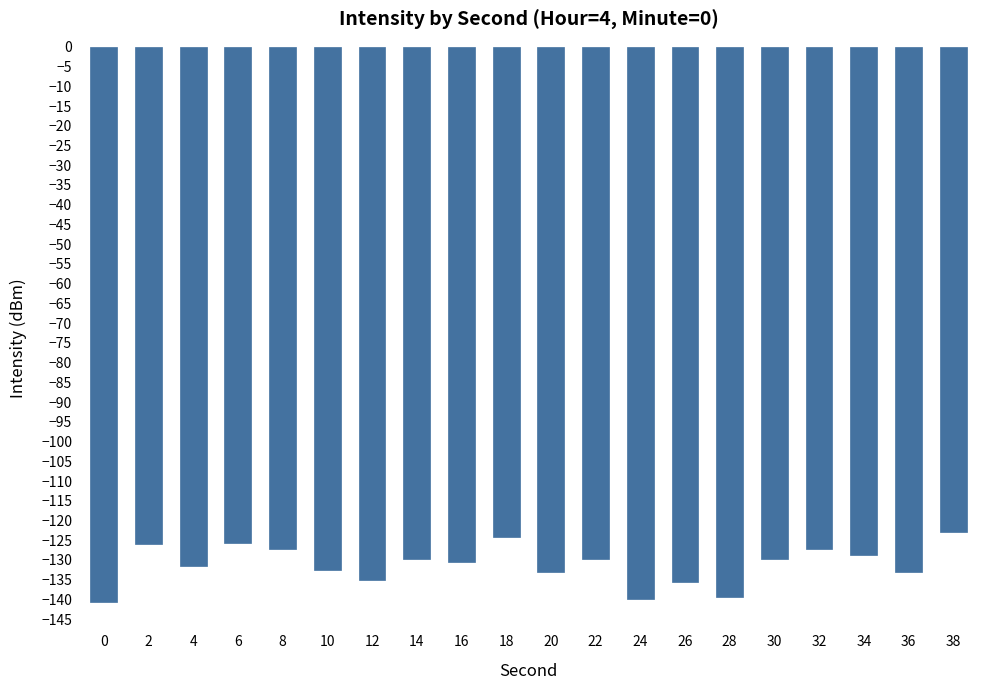

What is the value of the 5th bar from the left?

-127.3